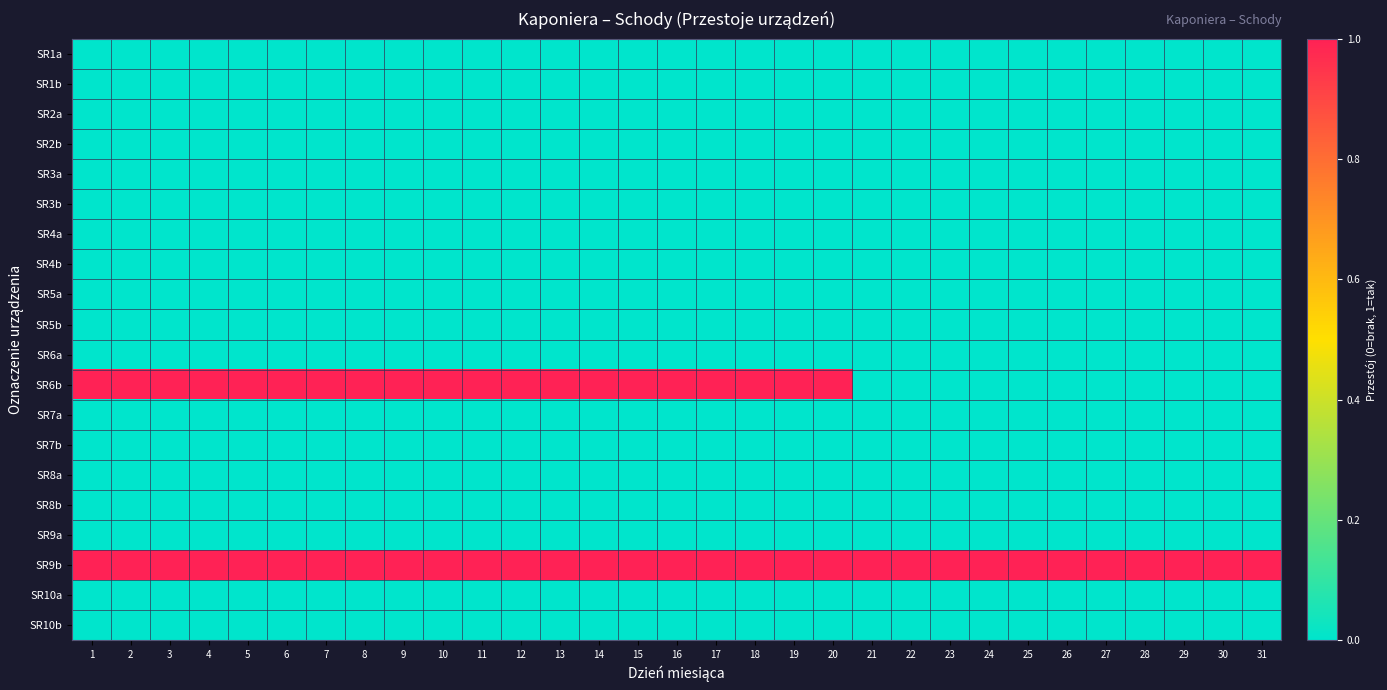

Between 5 and 28, which is larger?

5